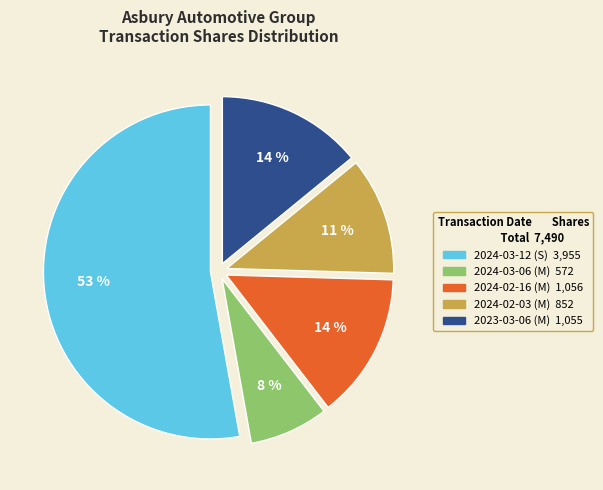

To the nearest percent, what is the average slice percentage?

20%